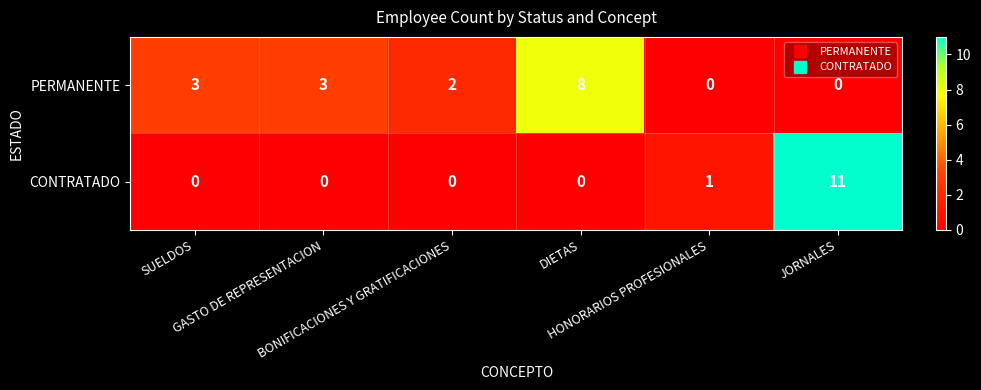

What is the maximum value for CONTRATADO?

11